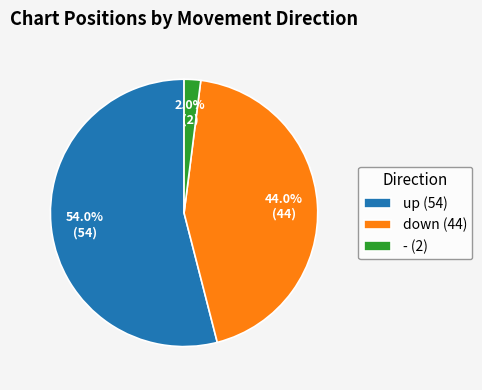

How many slices are in this pie chart?

3